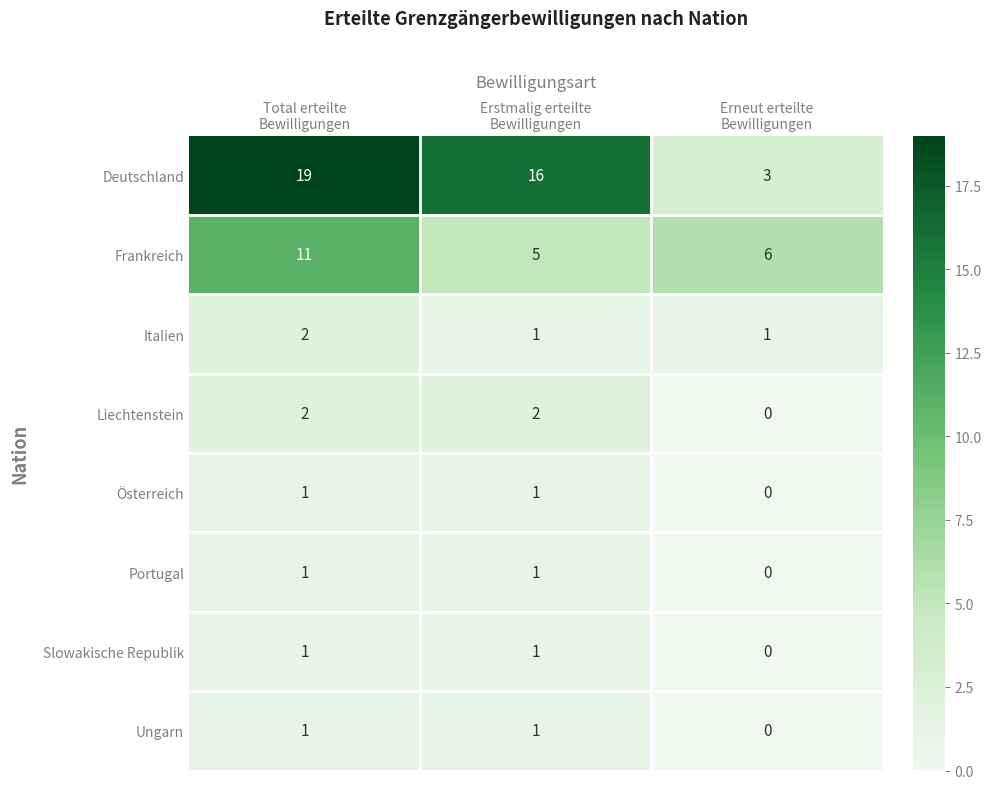

What is the difference between the highest and lowest values at Total erteilte
Bewilligungen?

18